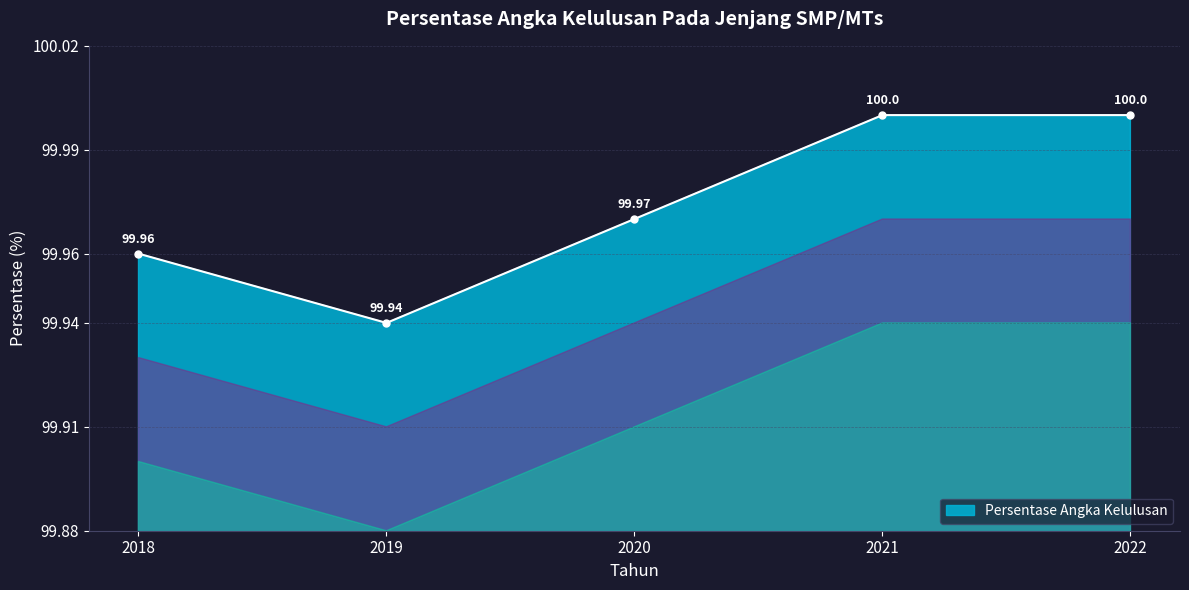

How many points are lower than both their immediate neighbors (excluding endpoints)?

1